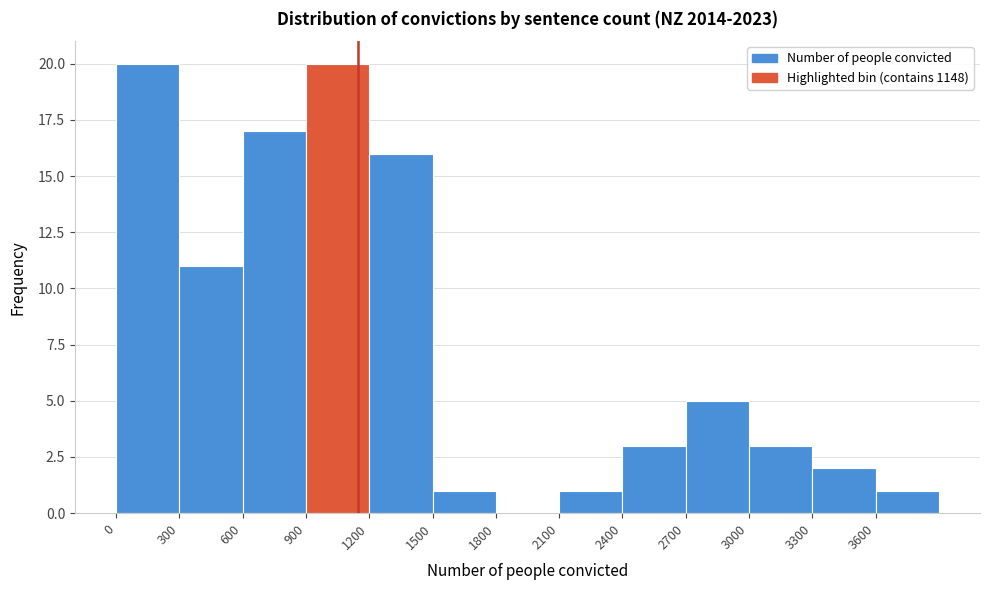

Reading left to right, list every bar in this chart as the range it spans on the x-axis followed by its height. The values are not printed on the chart, so give them approximately, as read against the axis.

0 to 300: 20
300 to 600: 11
600 to 900: 17
900 to 1200: 20
1200 to 1500: 16
1500 to 1800: 1
1800 to 2100: 0
2100 to 2400: 1
2400 to 2700: 3
2700 to 3000: 5
3000 to 3300: 3
3300 to 3600: 2
3600 to 3900: 1